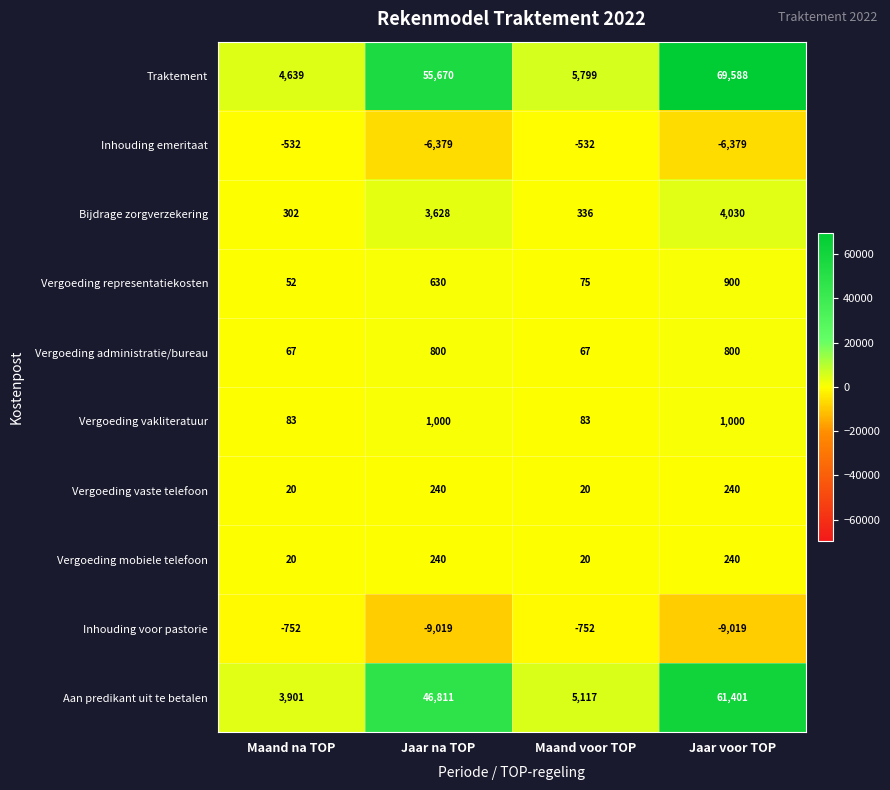

Between Maand na TOP and Jaar voor TOP, which series saw the biggest shift?

Traktement